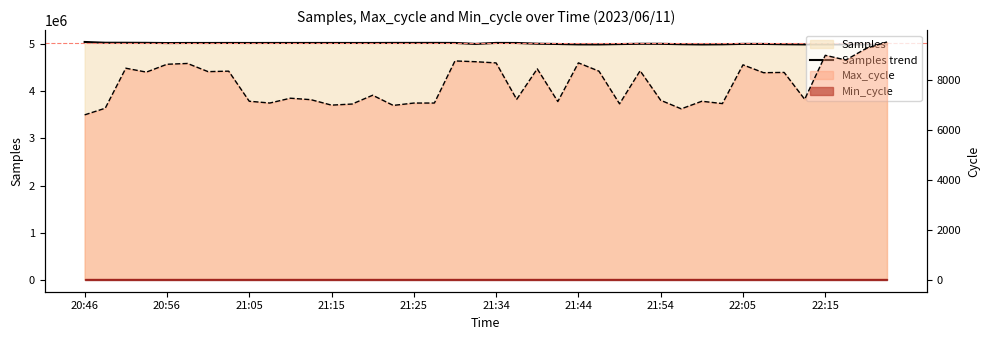

Is it true that the value at 21 is 8329617?

False